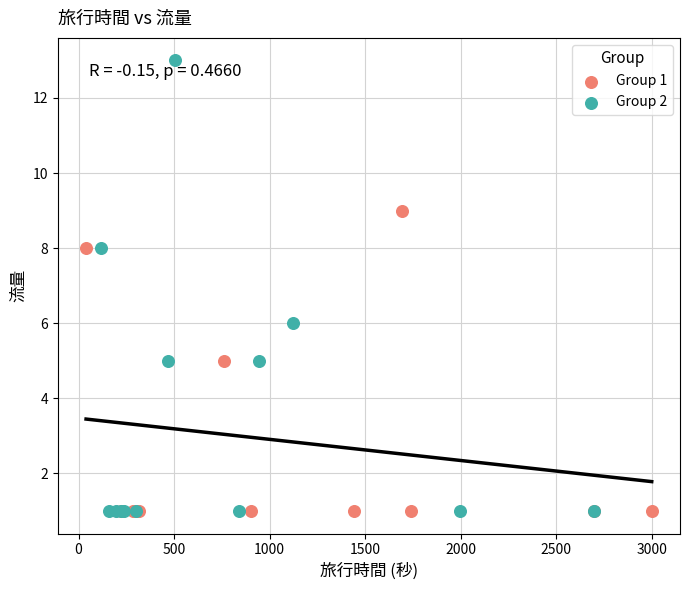

Which series reaches the maximum Y coordinate?

Group 2